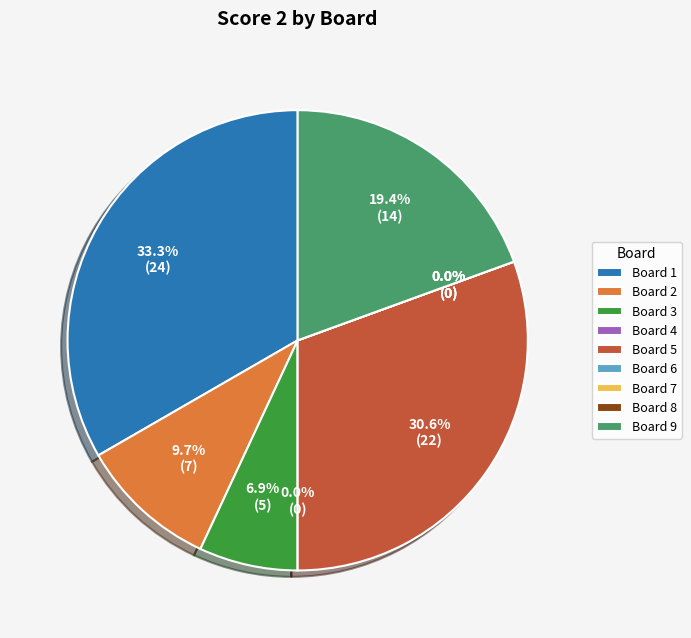

To the nearest percent, what is the difference between the largest and smallest slice percentages?

33%